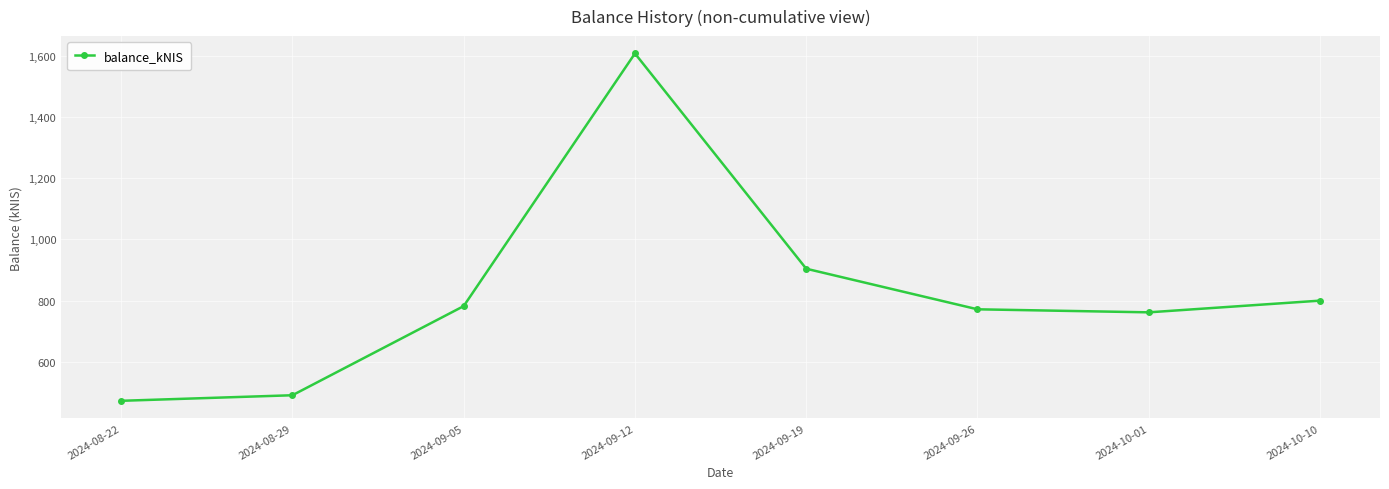

Reading left to right, what are all the values shown in this chart?

473.4	491.5	782.4	1606.9	904.4	772.0	762.1	800.3